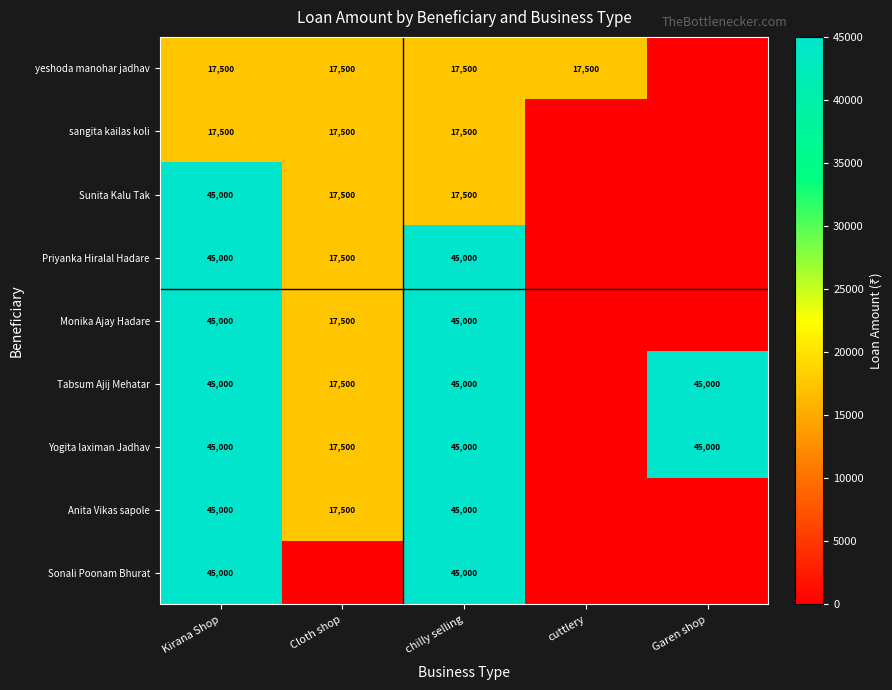

The value of Sonali Poonam Bhurat at chilly selling is 23826. True or false?

False